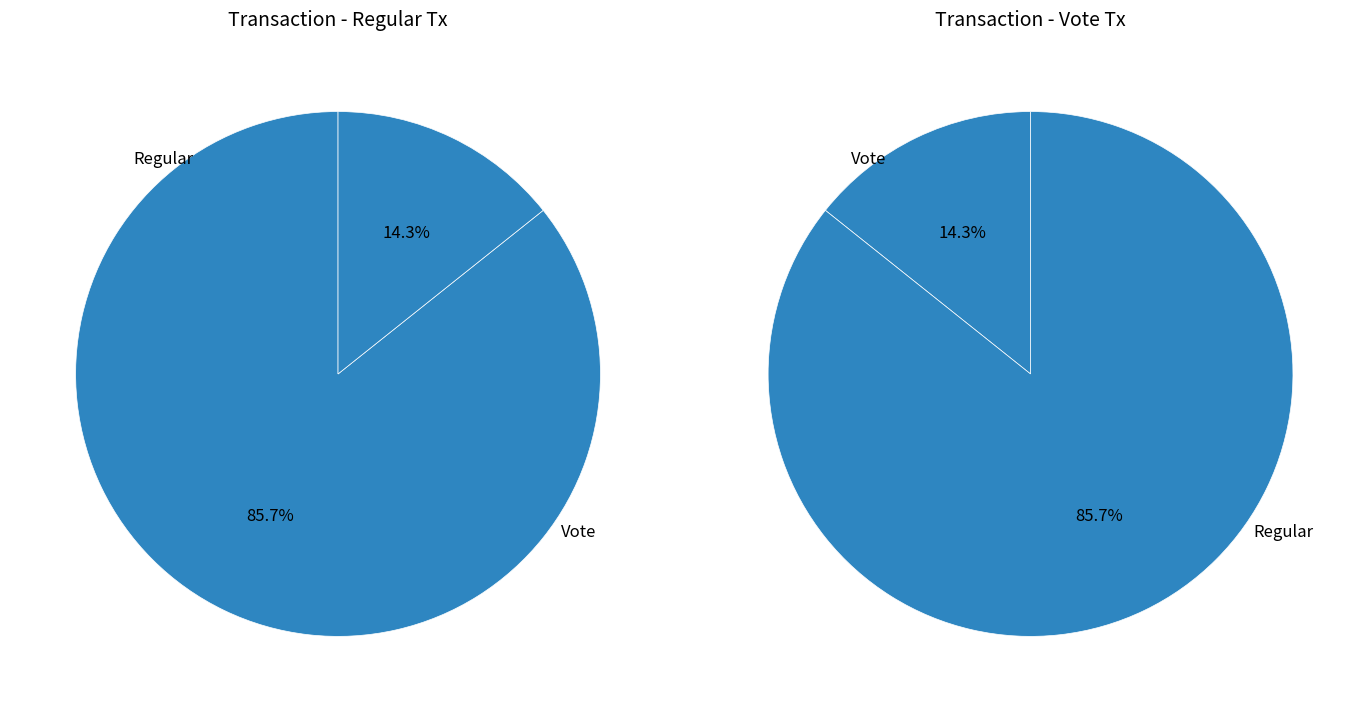

Between Vote and Regular, which is larger?

Regular